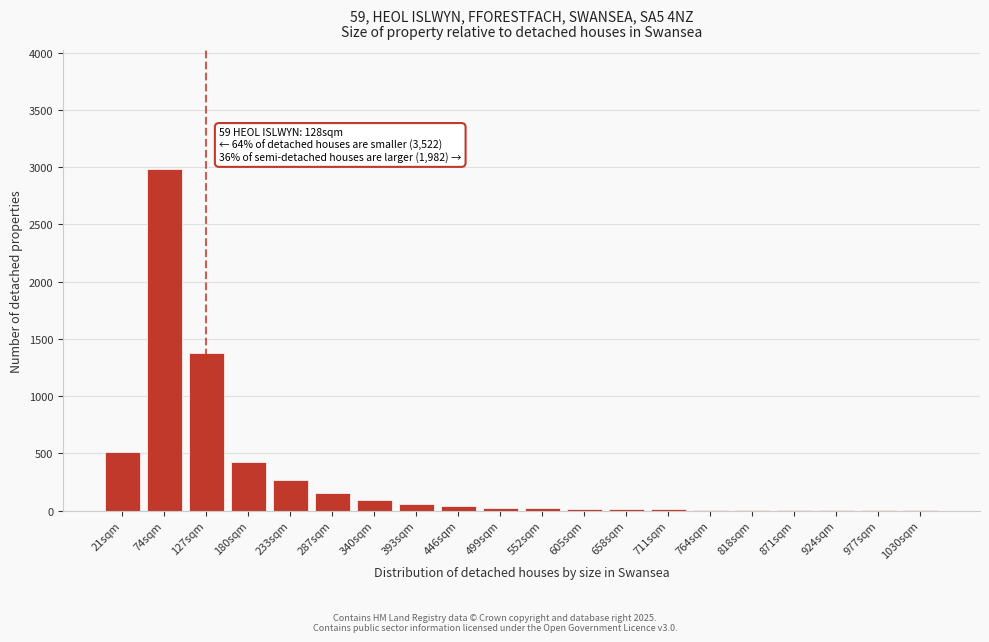

What is the sum of all values?

5995